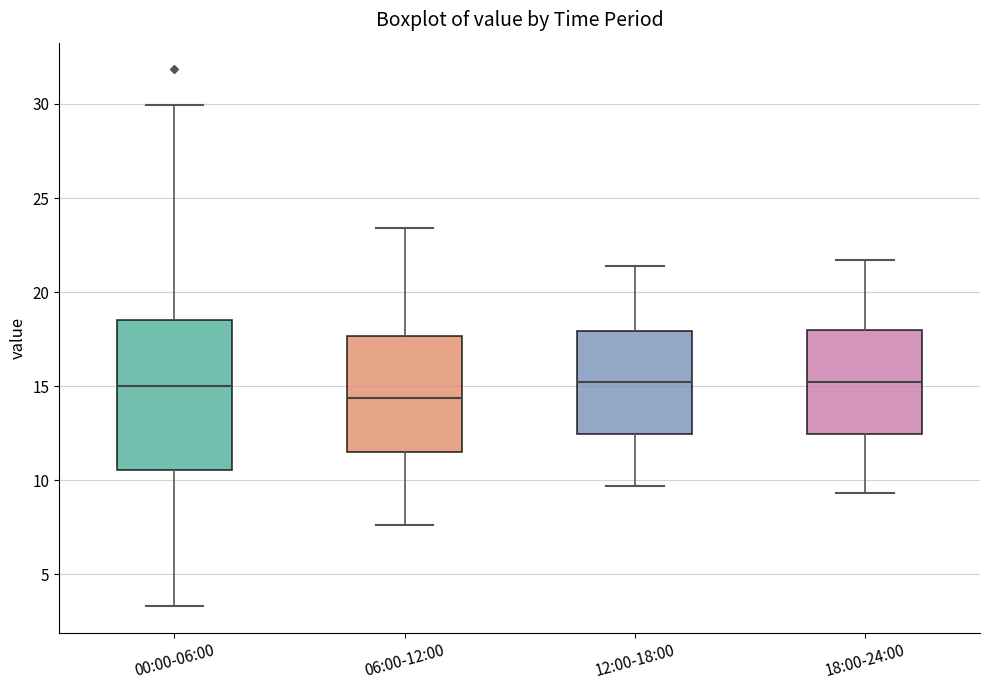

Reading left to right, transcribe this box plot: for each box, give where its median line is, the range the box spans, and where its two whiskers end, as read against the y-axis. The values are not printed on the chart, so give them approximately, as read against the axis.

00:00-06:00: median 15.0, box 10.5 to 18.5, whiskers 3.5 to 30.0
06:00-12:00: median 14.5, box 11.5 to 17.5, whiskers 7.5 to 23.5
12:00-18:00: median 15.5, box 12.5 to 18.0, whiskers 9.5 to 21.5
18:00-24:00: median 15.5, box 12.5 to 18.0, whiskers 9.5 to 21.5